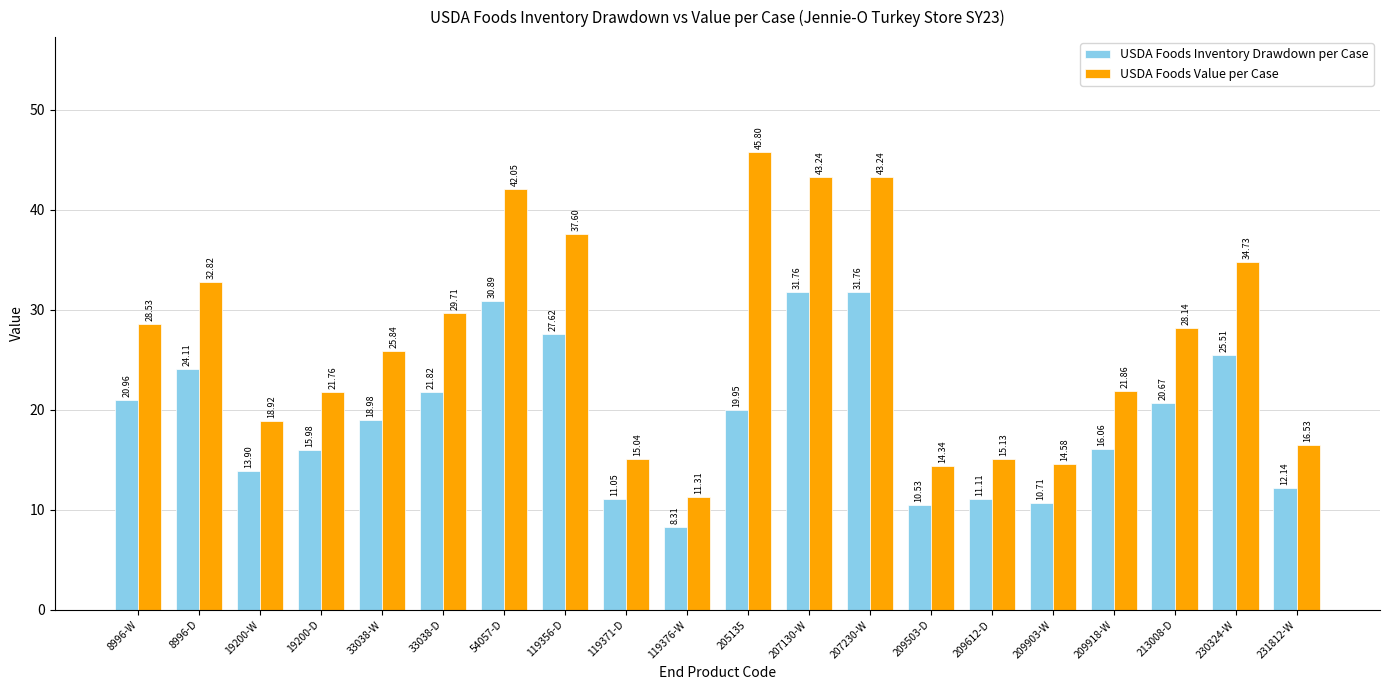

What is the average value of the USDA Foods Inventory Drawdown per Case series?

19.2